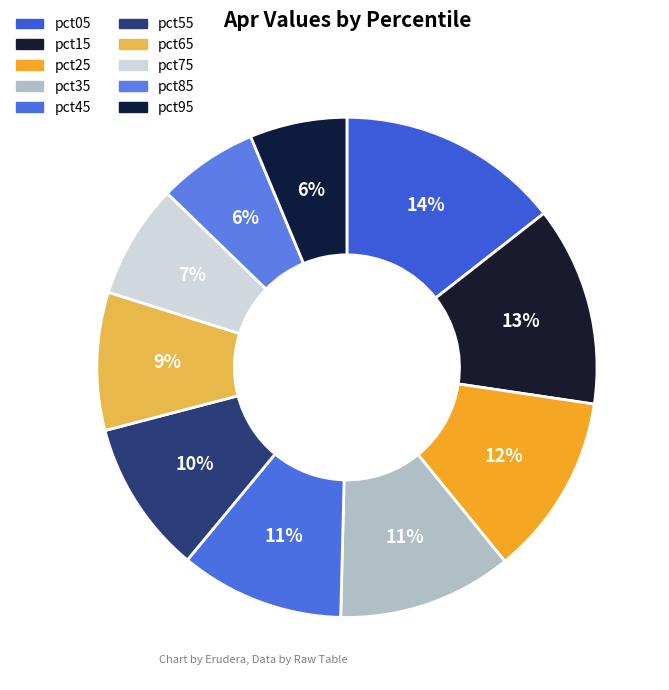

How many segments does this pie chart have?

10